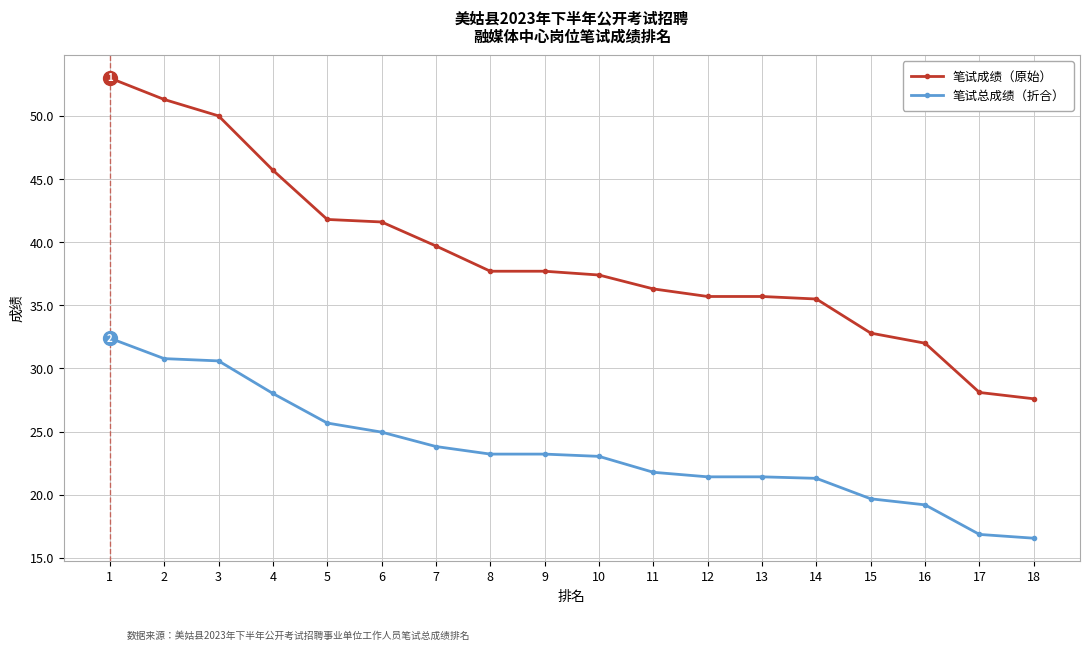

What is the difference between the 笔试总成绩（折合） values at 9 and 16?

4.0